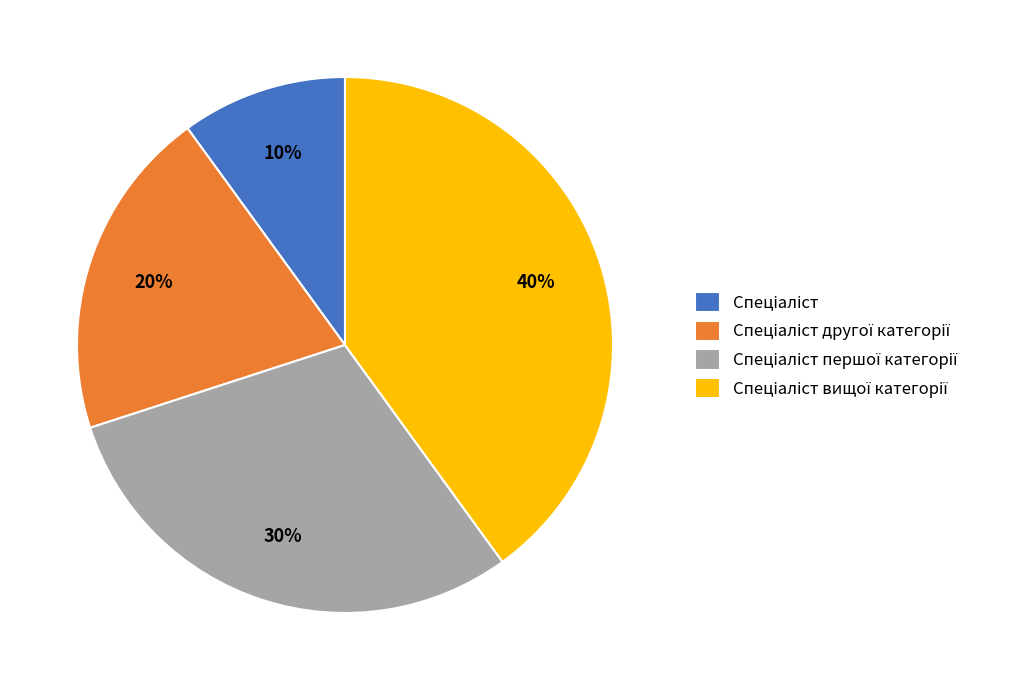

To the nearest percent, what is the difference between the largest and smallest slice percentages?

30%